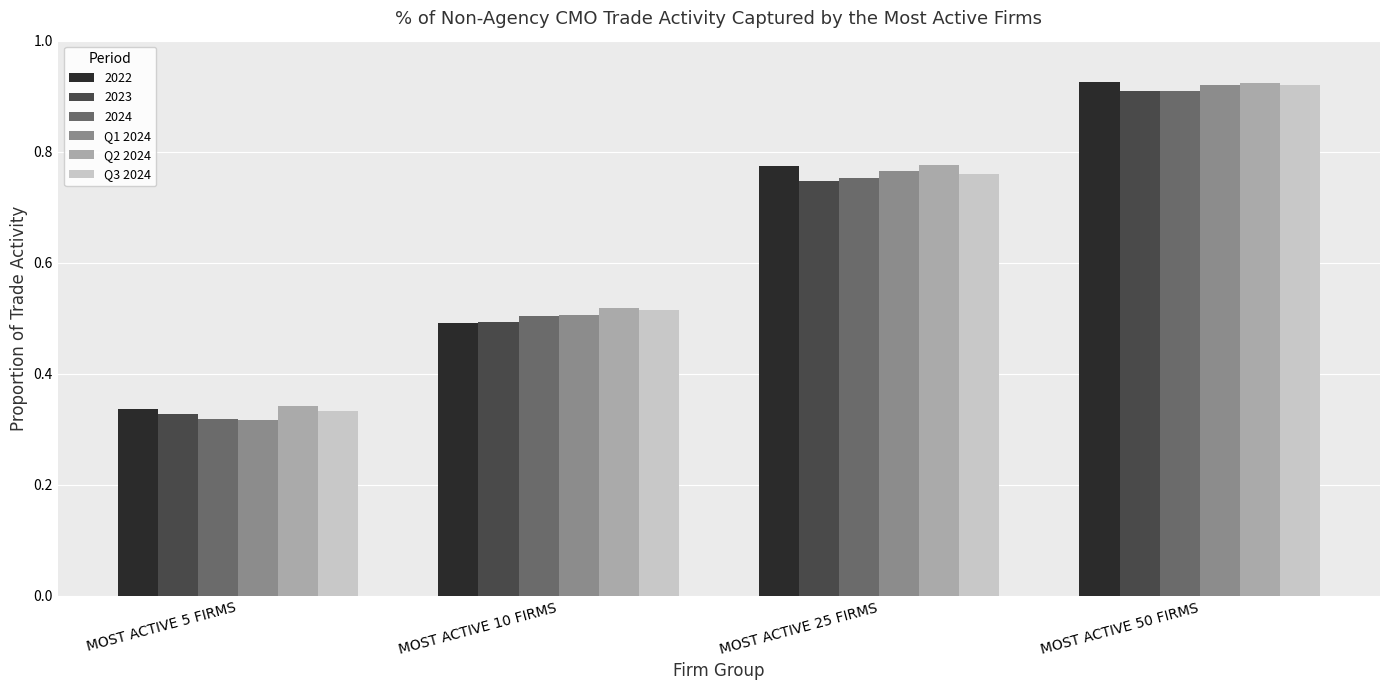

Which series has the largest range (max minus min)?

Q1 2024